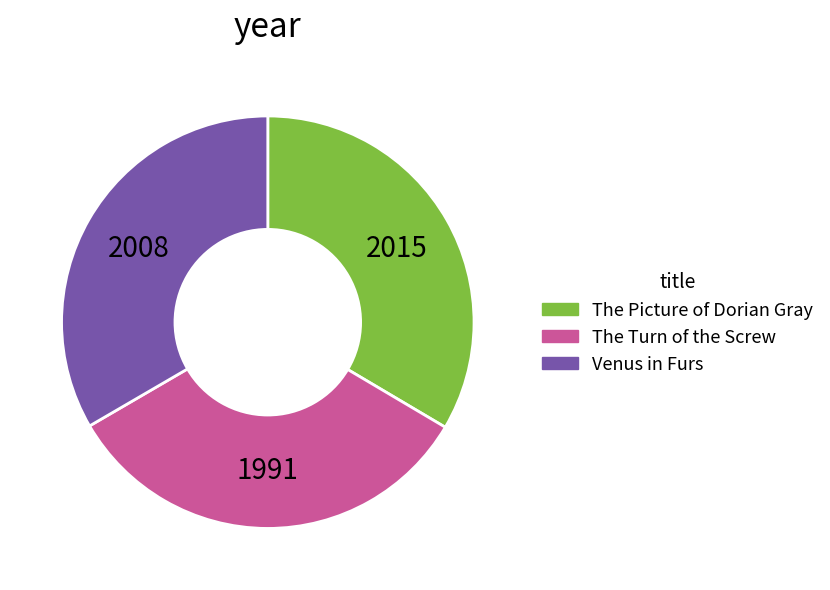

What is the ratio of the value at The Picture of Dorian Gray to the value at Venus in Furs?

1.0